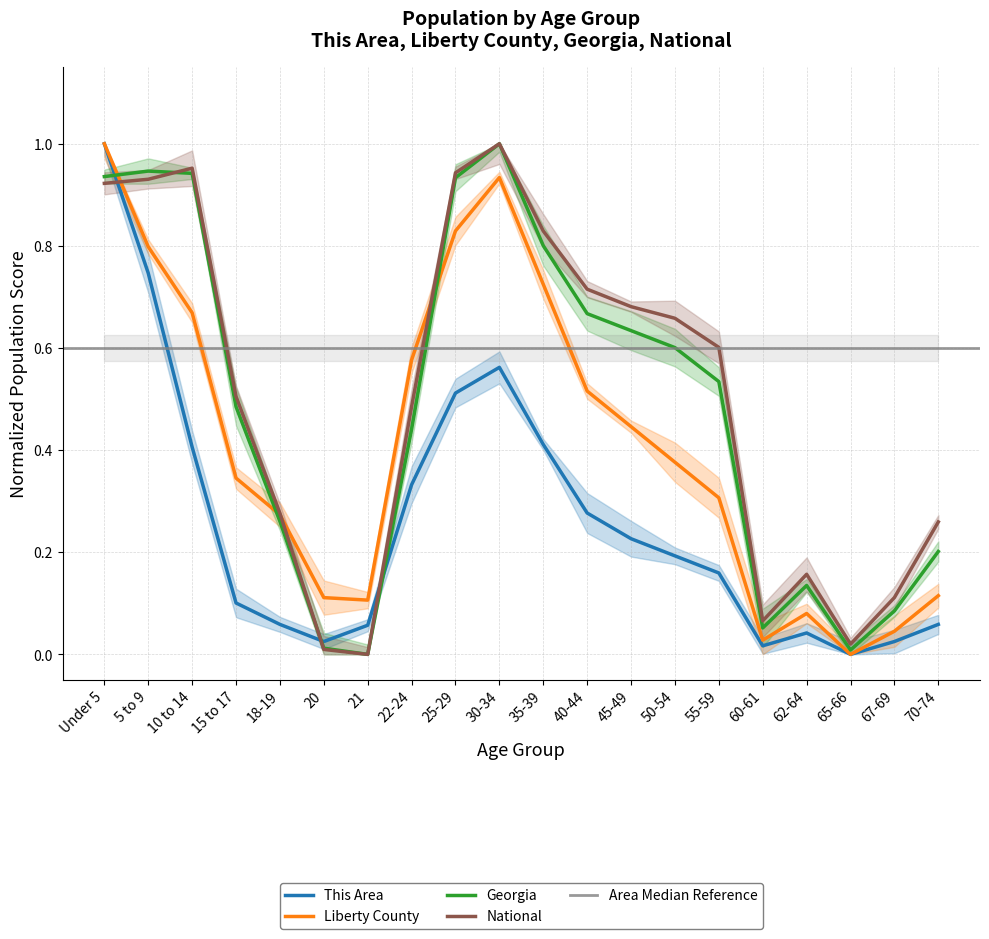

The value of Georgia at 55-59 is 0.8. True or false?

False